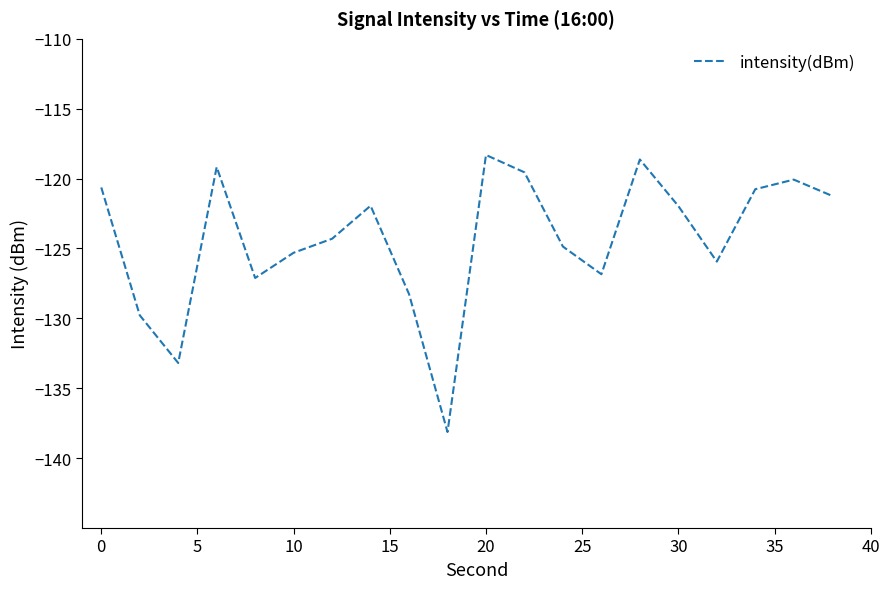

What is the difference between the maximum and minimum values?

19.8